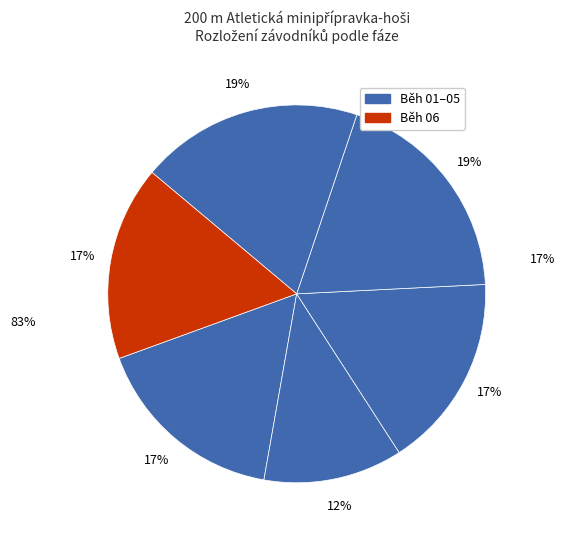

Does any single category account for the majority?

No